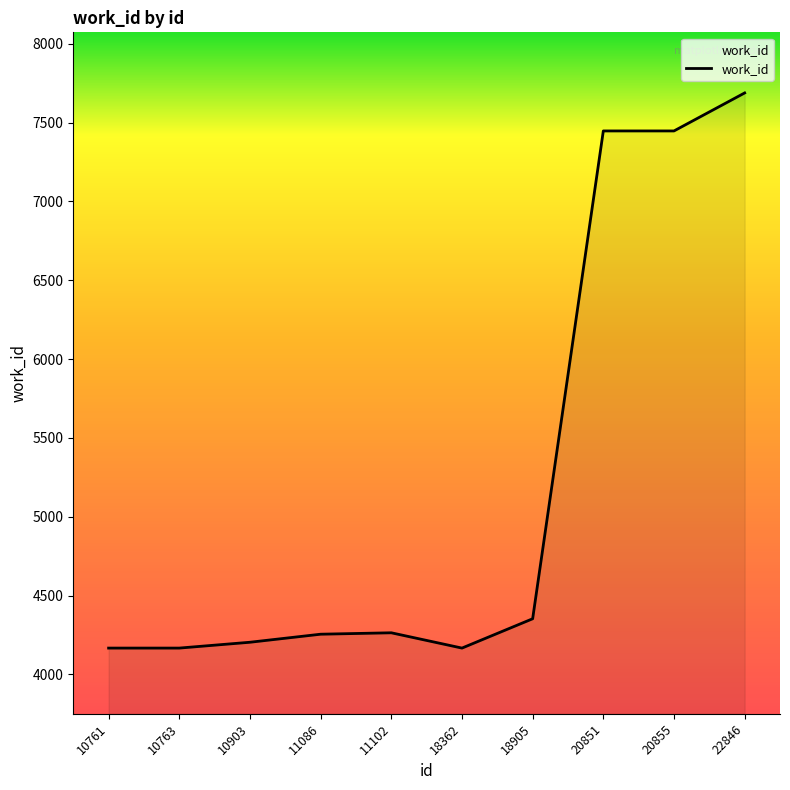

What is the difference between the values at 22846 and 10763?

3521